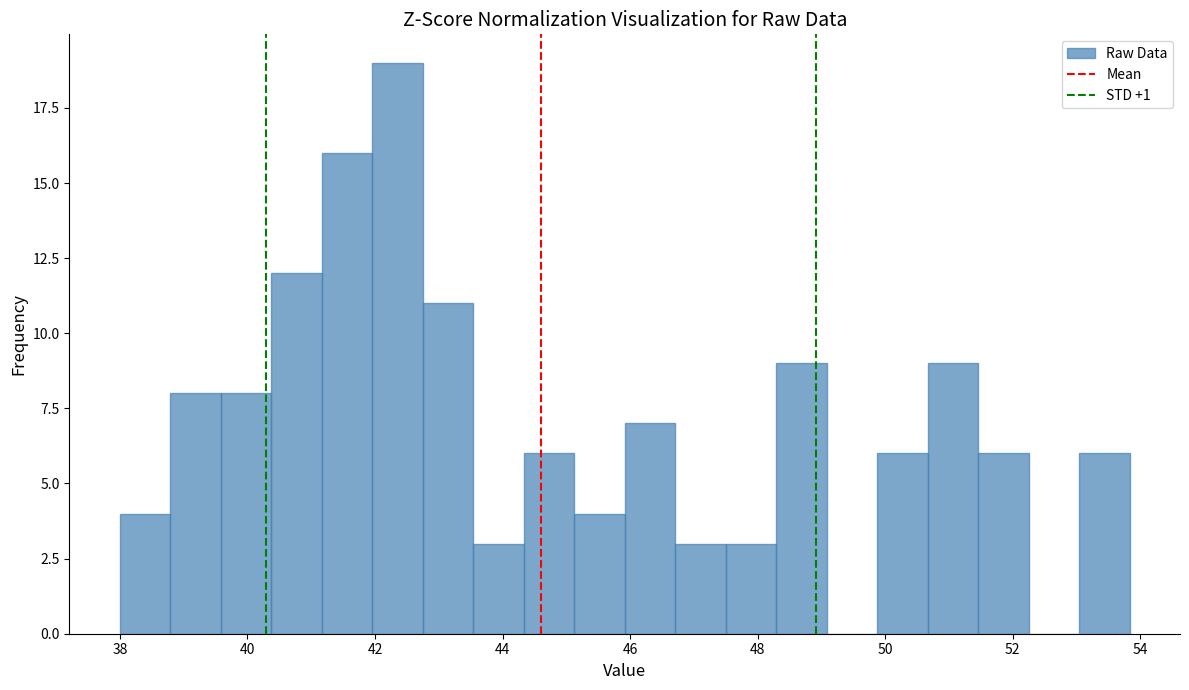

Around what value on the x-axis is the tallest bar? Give the approximate position of its centre, as read against the axis.

42.4